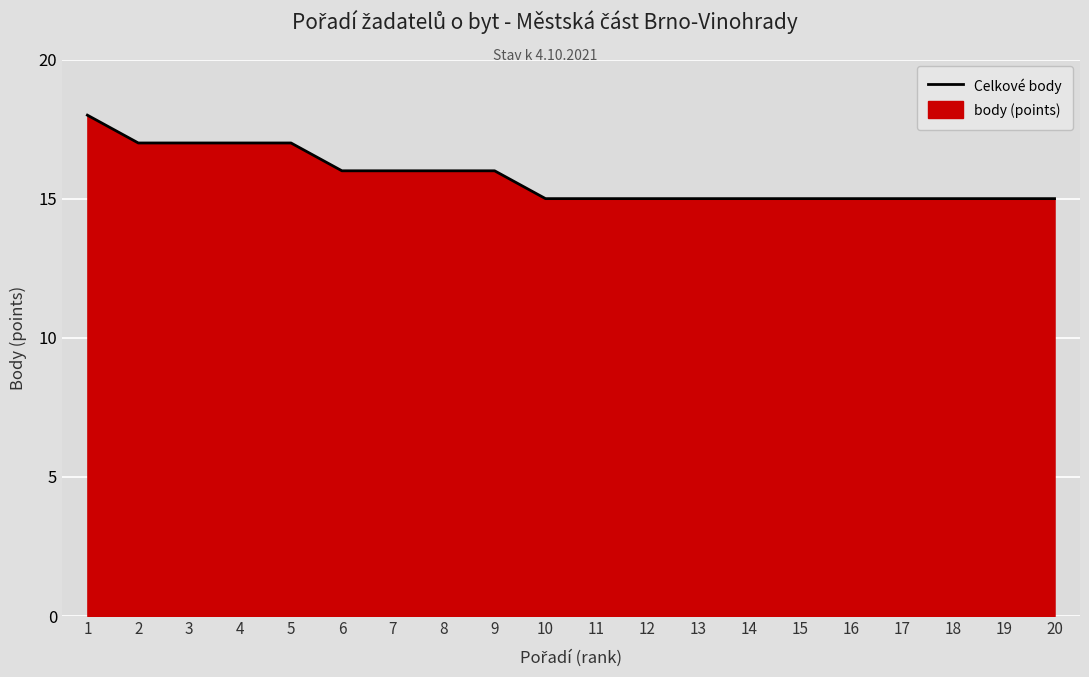

Count the number of categories in the chart.

20